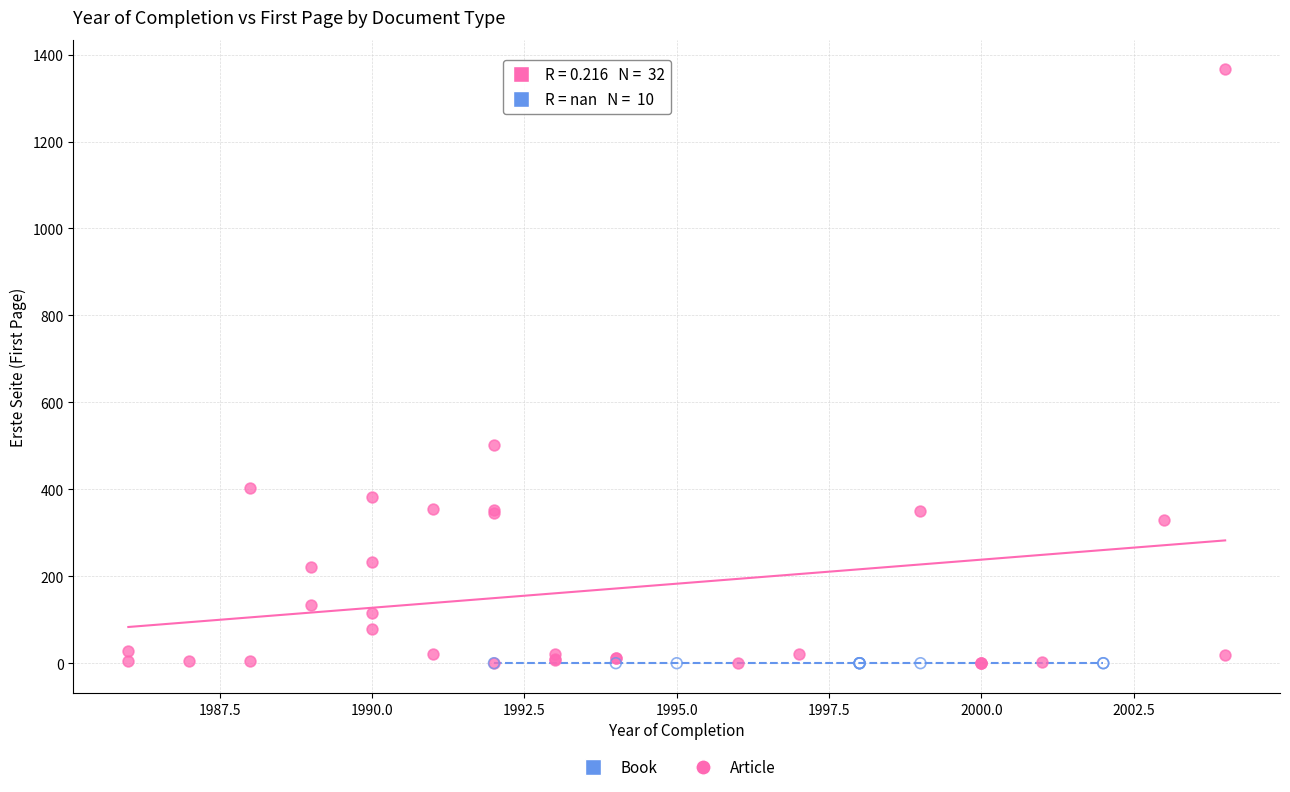

Which series reaches the maximum Y coordinate?

Article